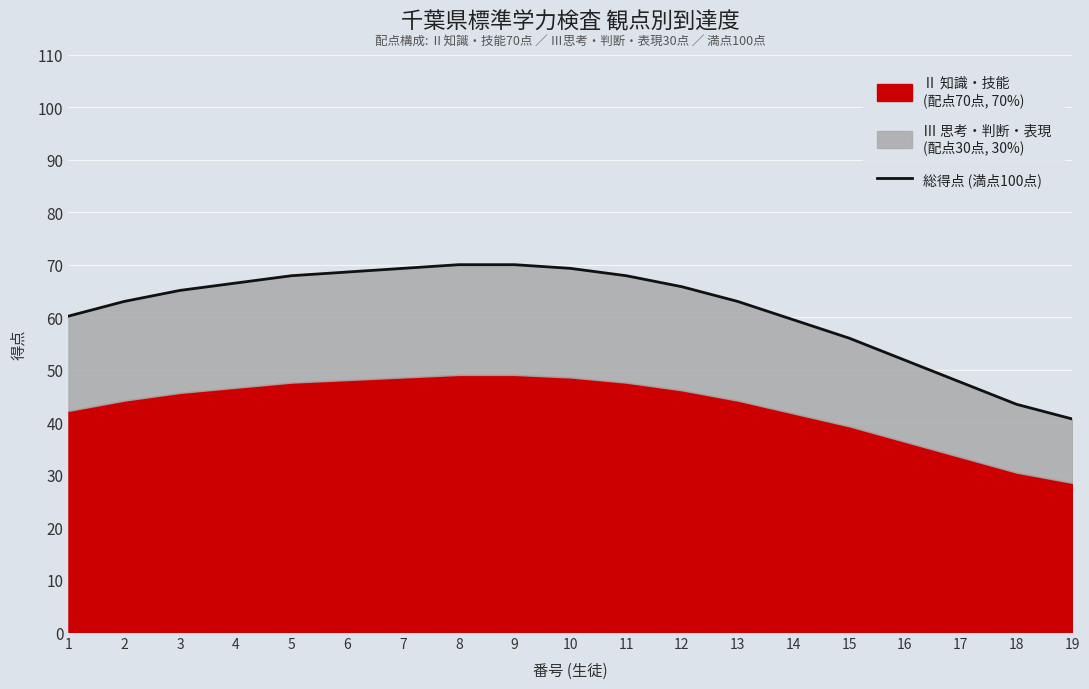

Which has a higher value, 1 or 3?

3